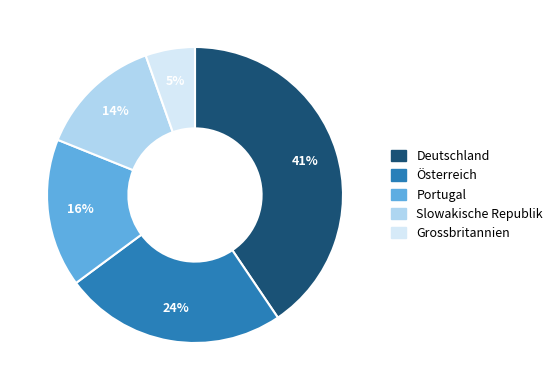

Combined, do Portugal and Österreich account for over 50%?

No